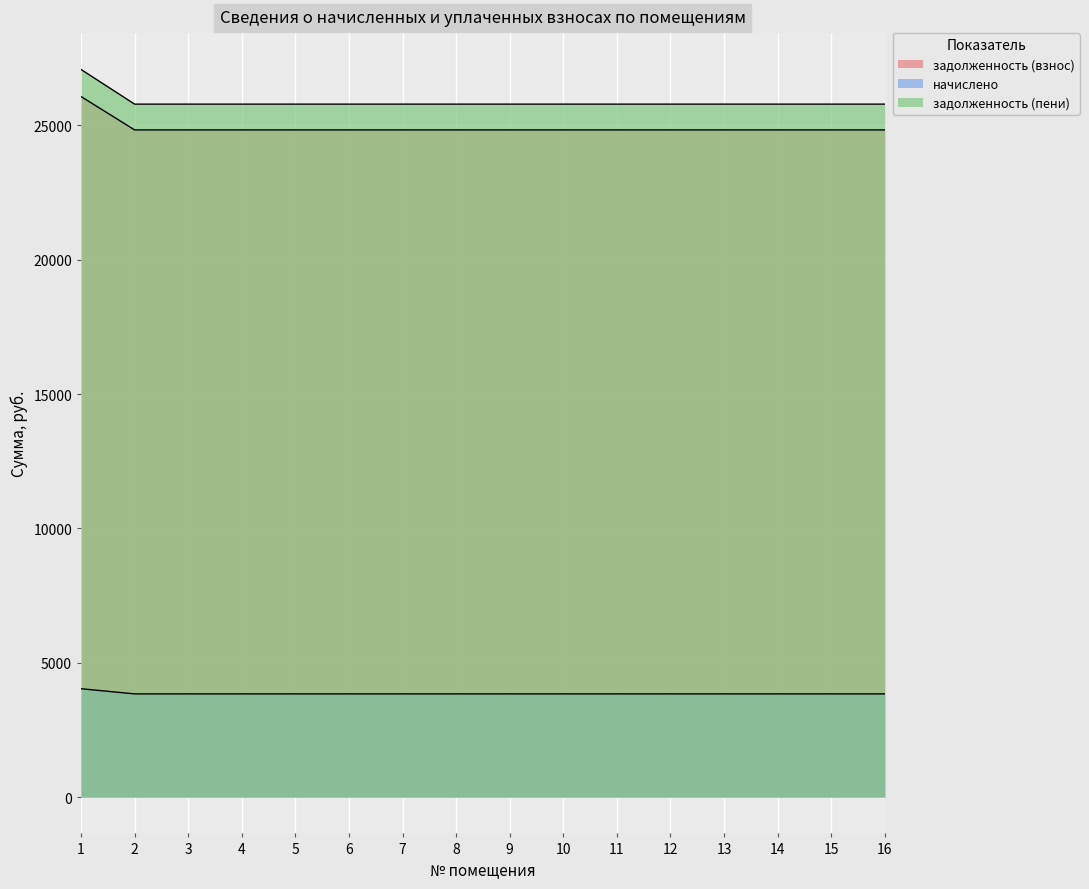

What is the difference between the maximum and minimum values in the начислено series?

192.0